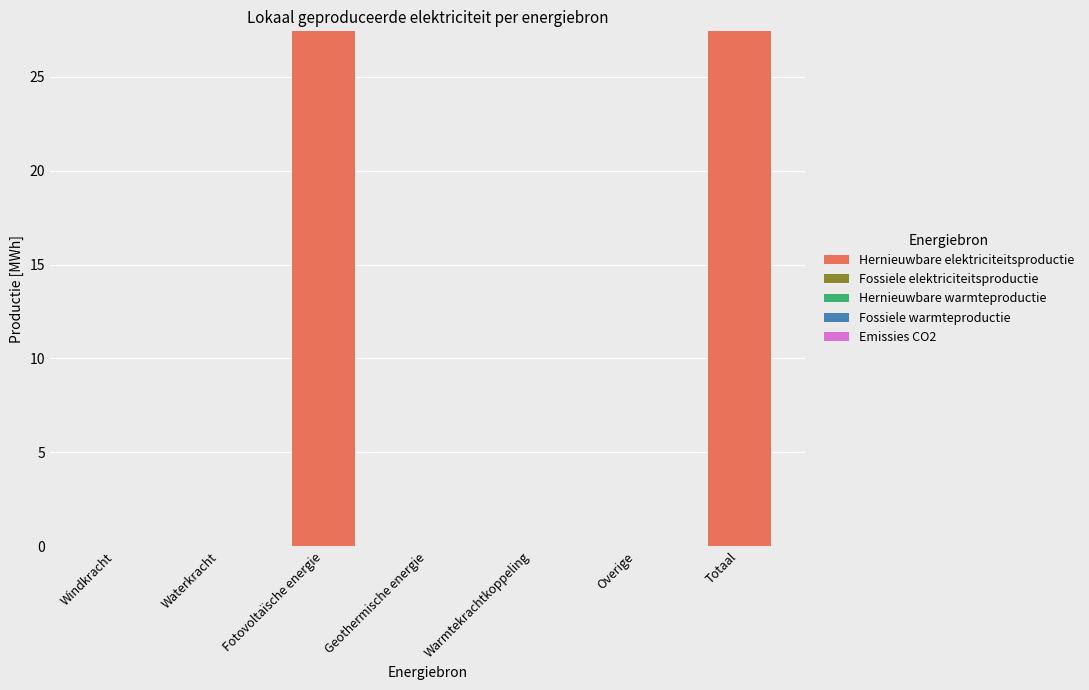

Reading left to right, extract all data points from this chart.

Windkracht=0.0	Waterkracht=0.0	Fotovoltaïsche energie=27.4	Geothermische energie=0.0	Warmtekrachtkoppeling=0.0	Overige=0.0	Totaal=27.4